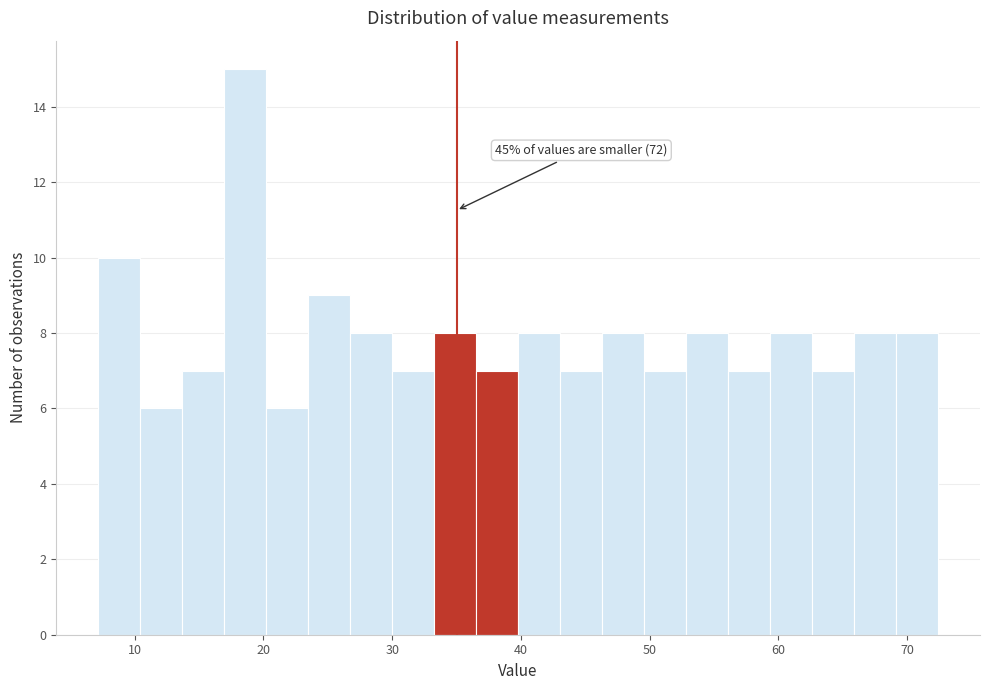

Read against the x-axis, roughly where is the centre of the tallest bar?

19